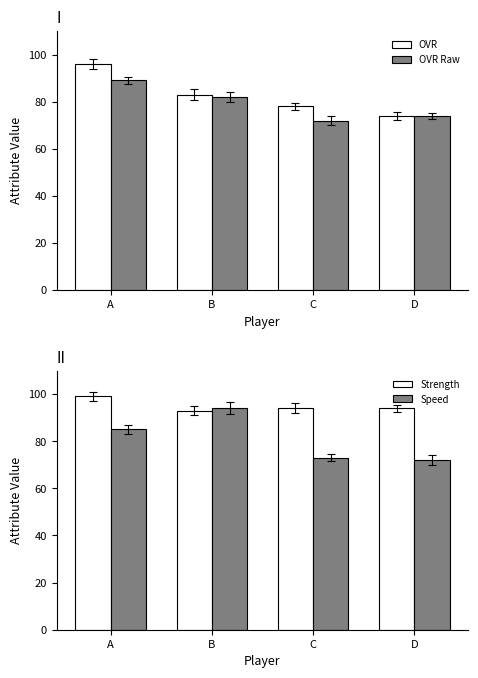

Rank the series by their maximum value, from highest to lowest.

Strength, OVR, Speed, OVR Raw